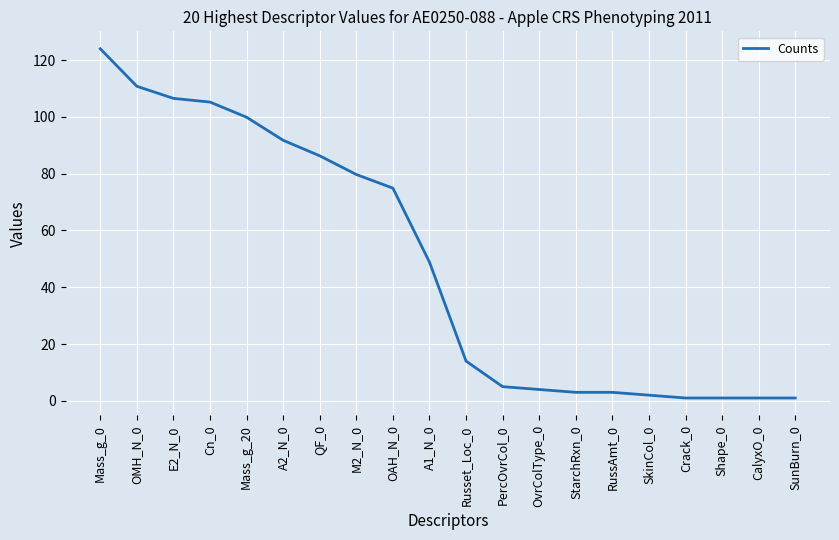

Count the number of categories in the chart.

20